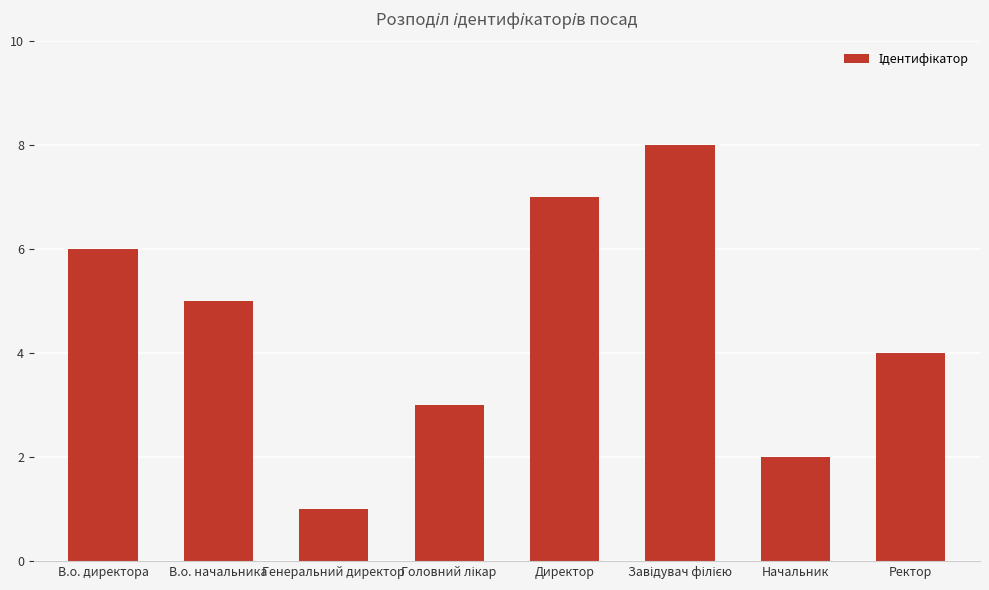

The chart shows a value of 1 at Директор. True or false?

False